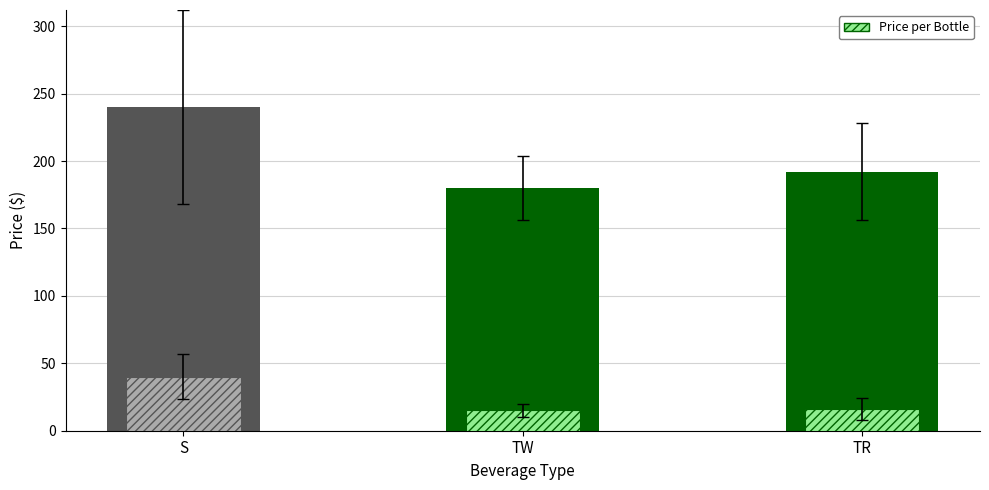

Reading left to right, transcribe all the data shown in this chart.

Price per Case: 240	180	192
Price per Bottle: 40	15	16